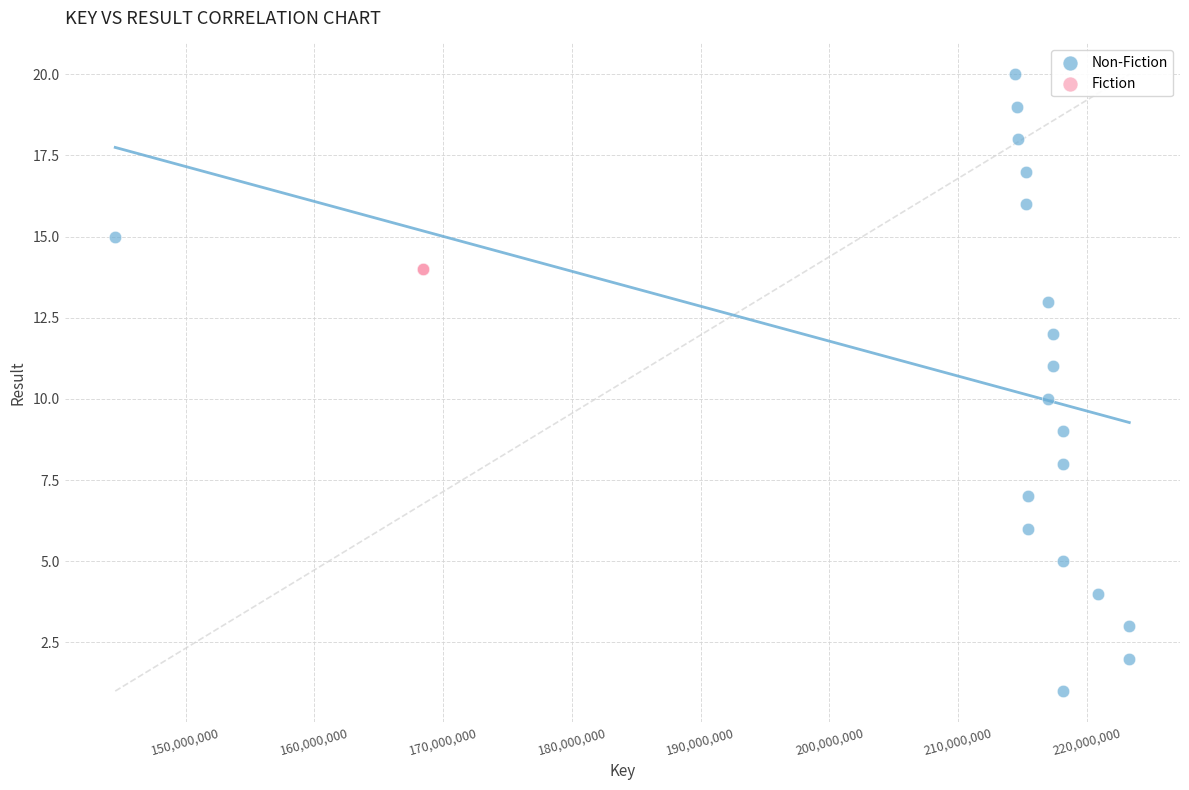

Which series contains the highest Y value?

Non-Fiction